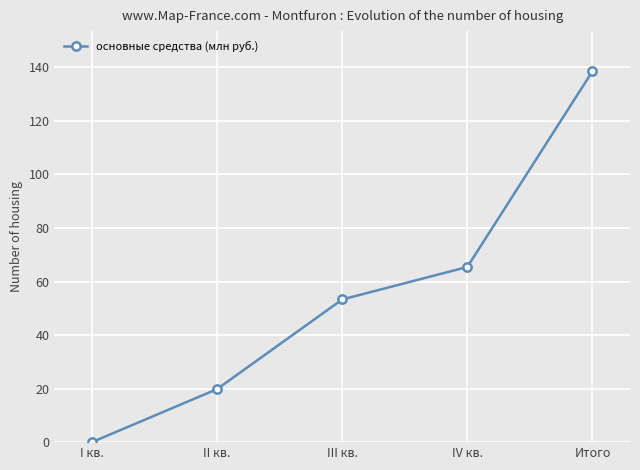

Reading left to right, list all the values displayed in this chart.

I кв.=0.0	II кв.=19.8	III кв.=53.3	IV кв.=65.4	Итого=138.6